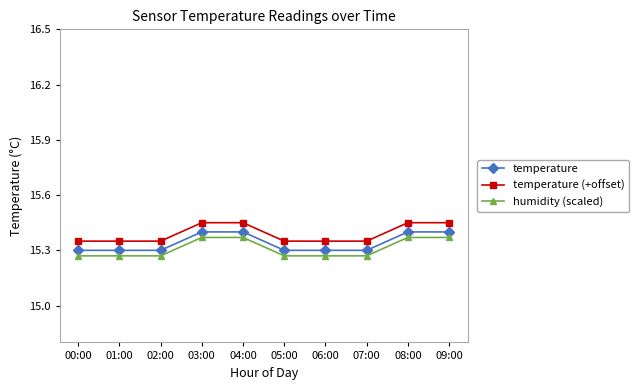

Count the number of data series in this chart.

3